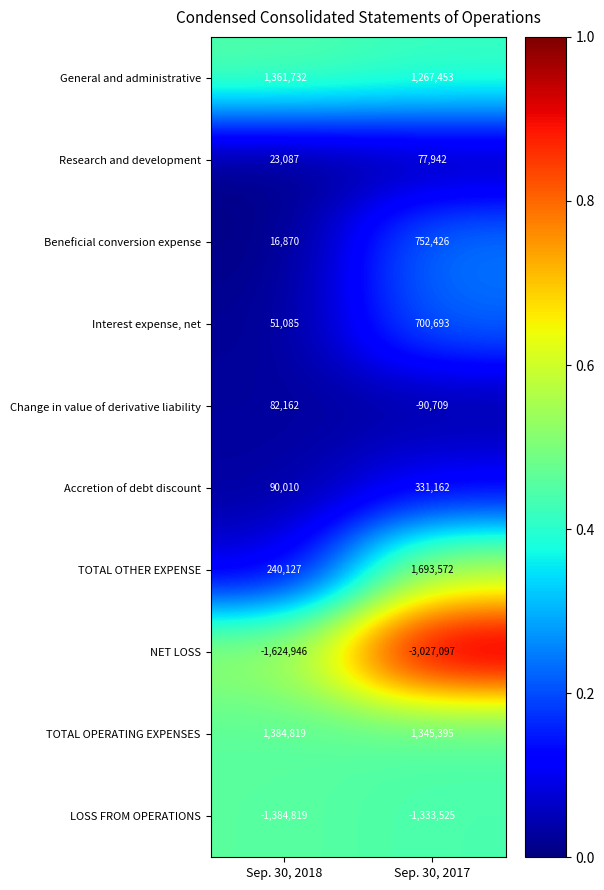

At how many categories does at least one series exceed 0?

2